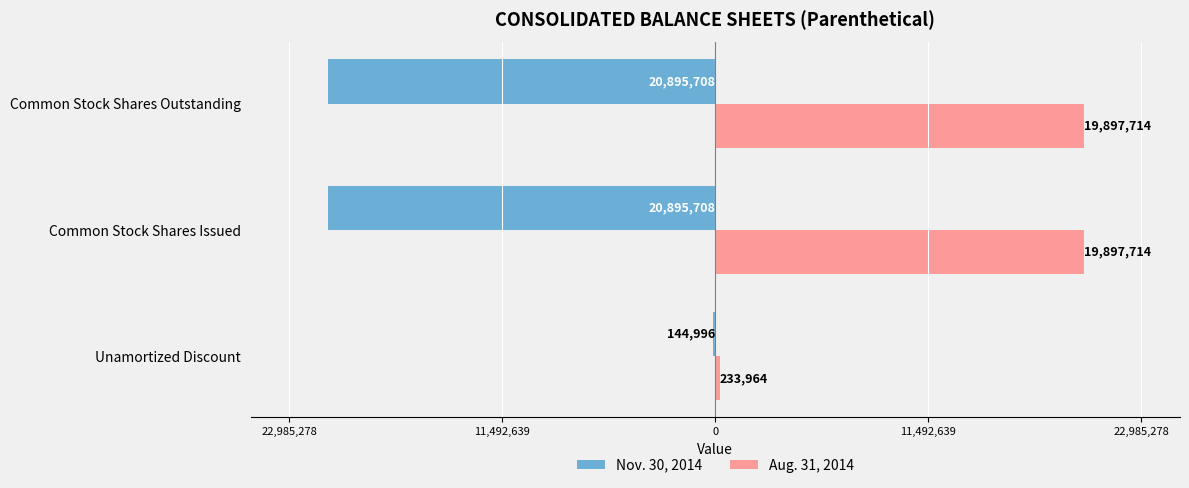

What is the minimum value shown in the chart?

-20895708